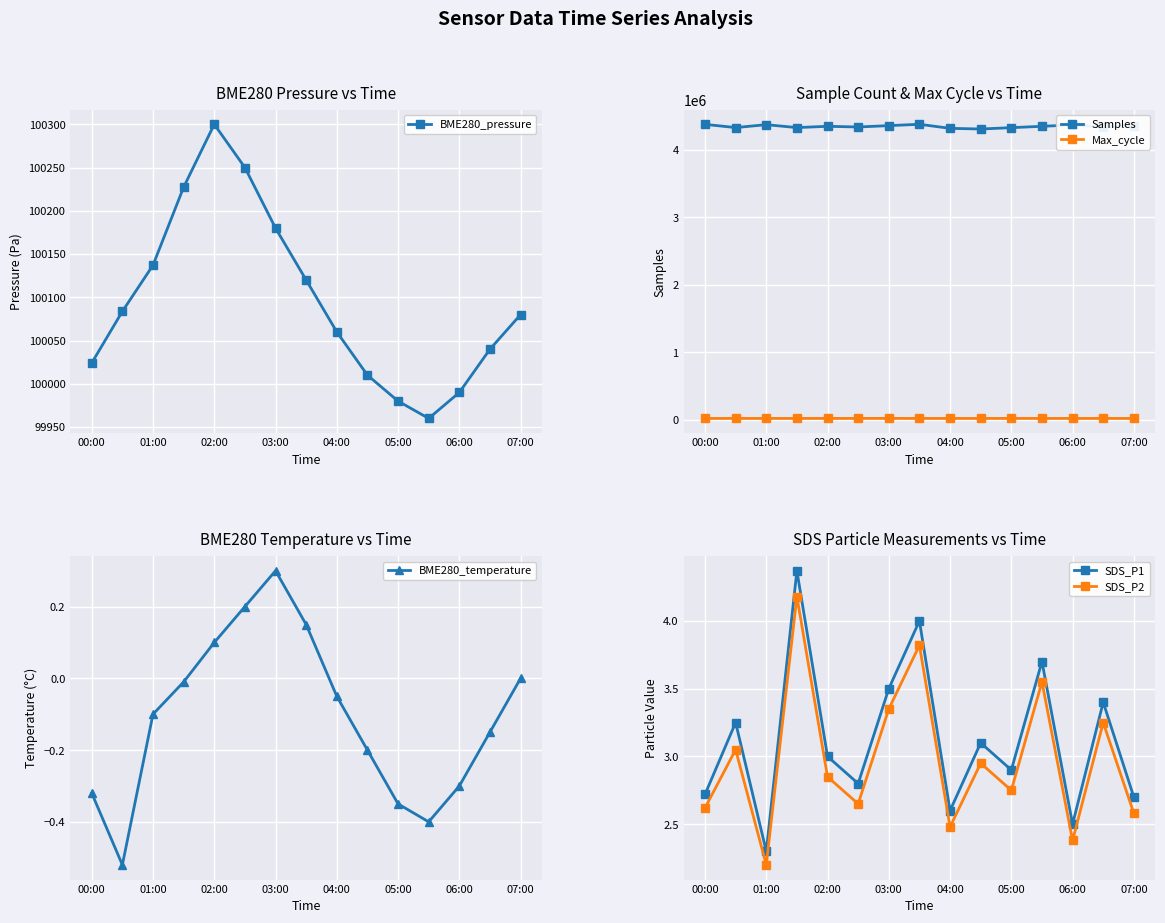

What is the maximum value for BME280_pressure?

100300.0